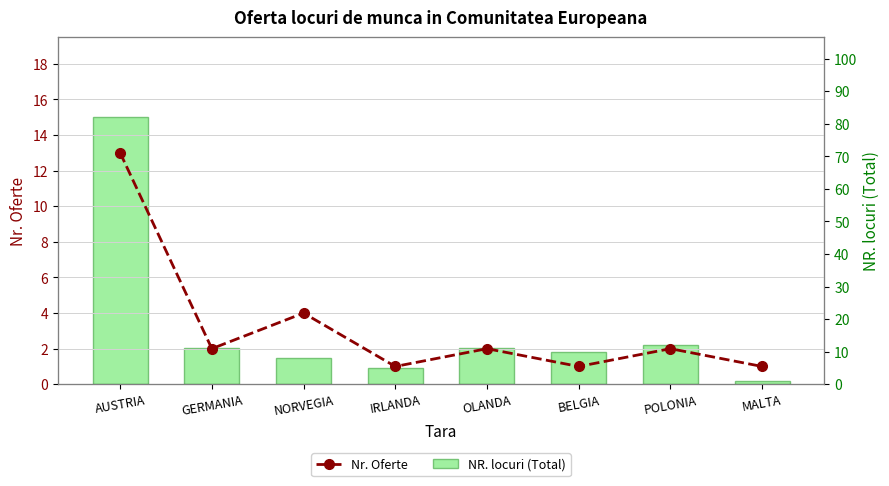

What are all the series names shown in the legend?

Nr. Oferte, NR. locuri (Total)